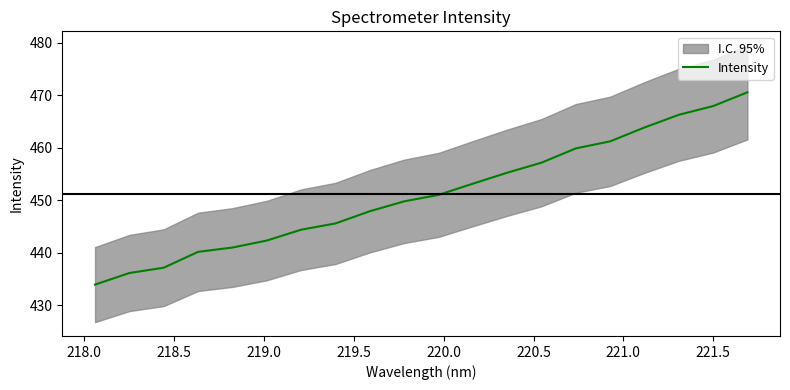

What is the lowest value of the Intensity series?

434.0